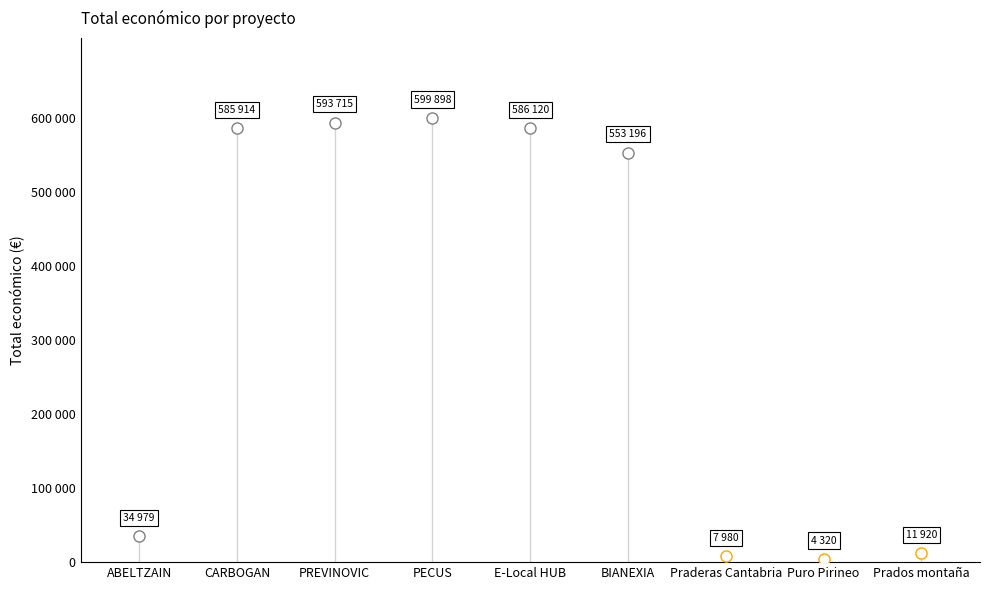

What is the label of the 3rd point from the right?

Praderas Cantabria